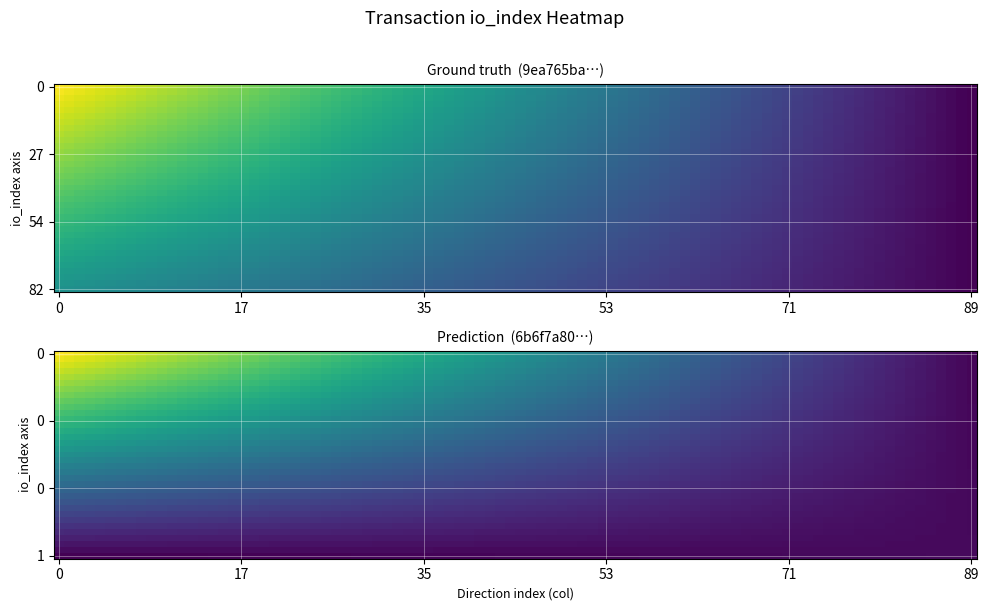

The value of 6b6f7a801eb6679fb774a21212acde451a8c460 at direction is 1. True or false?

True